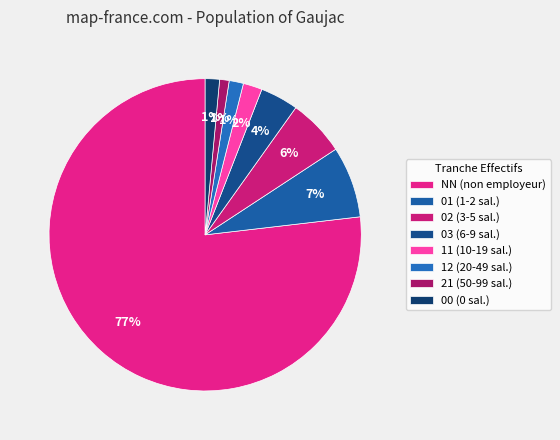

How many slices are in this pie chart?

8